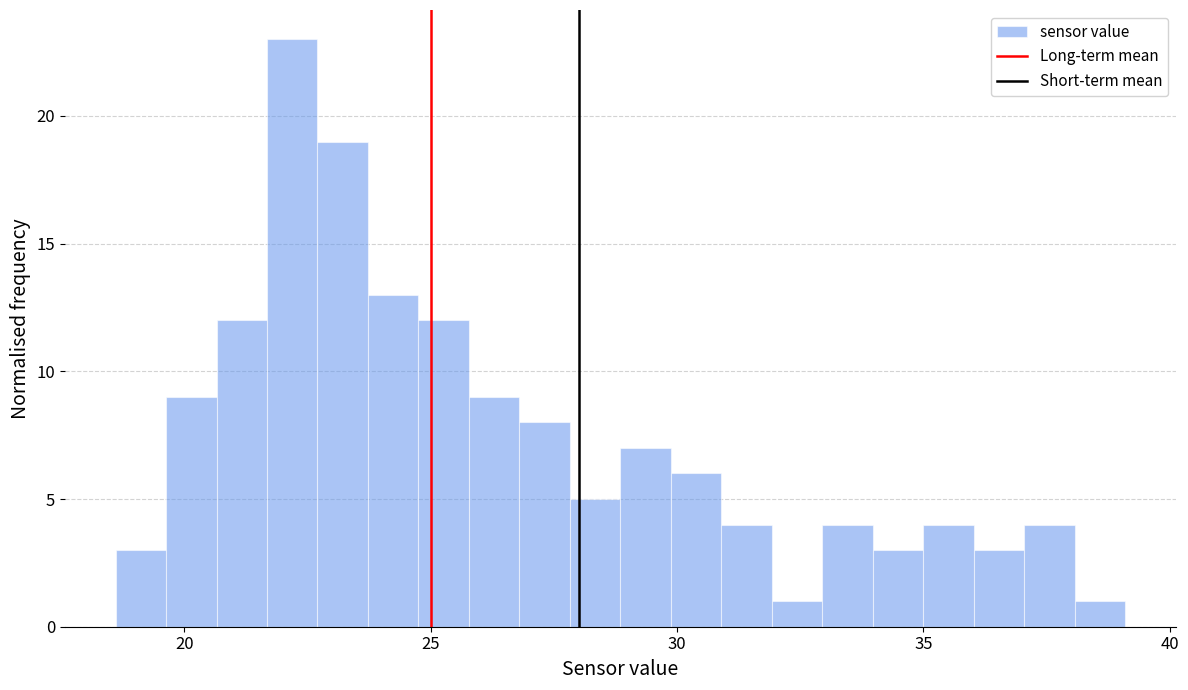

Around what value on the x-axis is the tallest bar? Give the approximate position of its centre, as read against the axis.

22.0